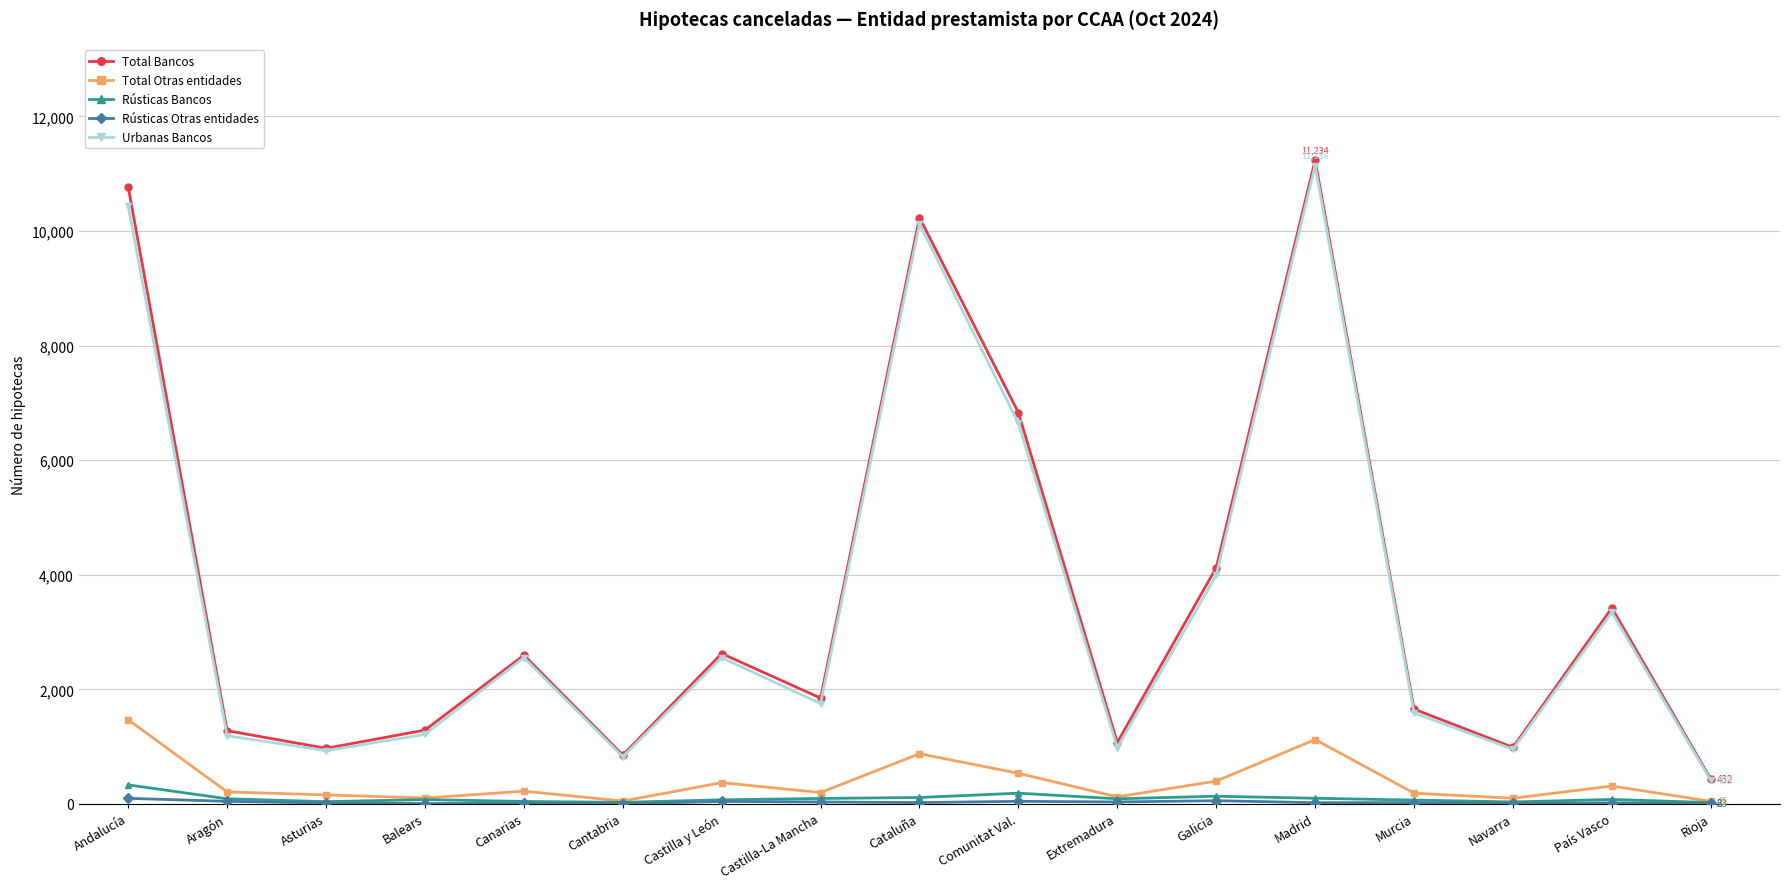

What is the label of the 3rd point from the left?

Asturias